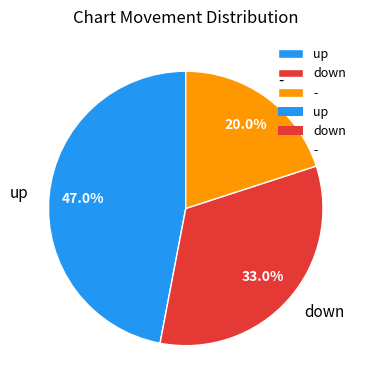

Which category has the smallest portion of the pie?

-